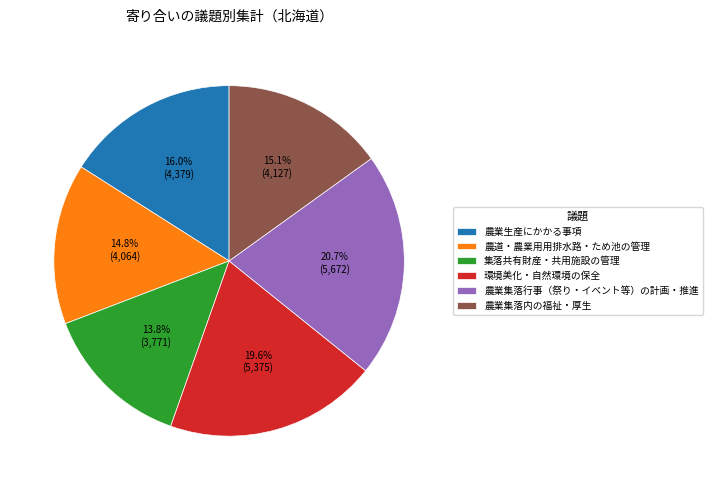

How many segments does this pie chart have?

6